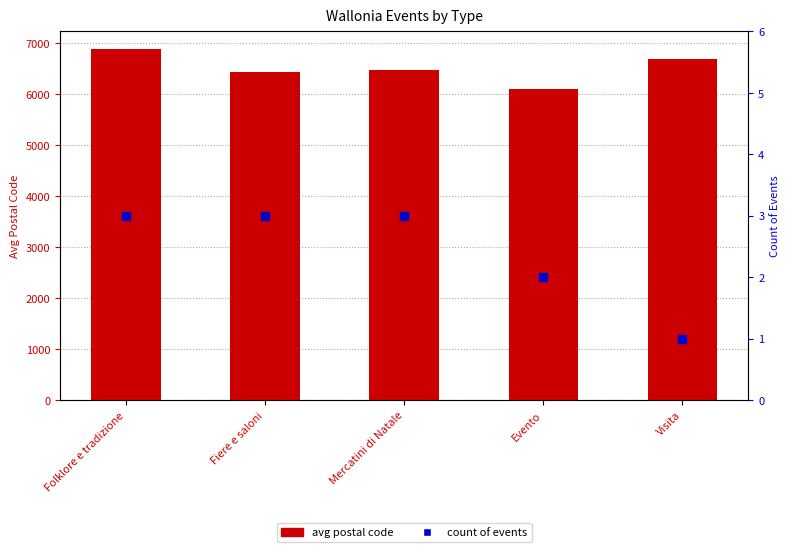

What are all the series names shown in the legend?

avg postal code, count of events